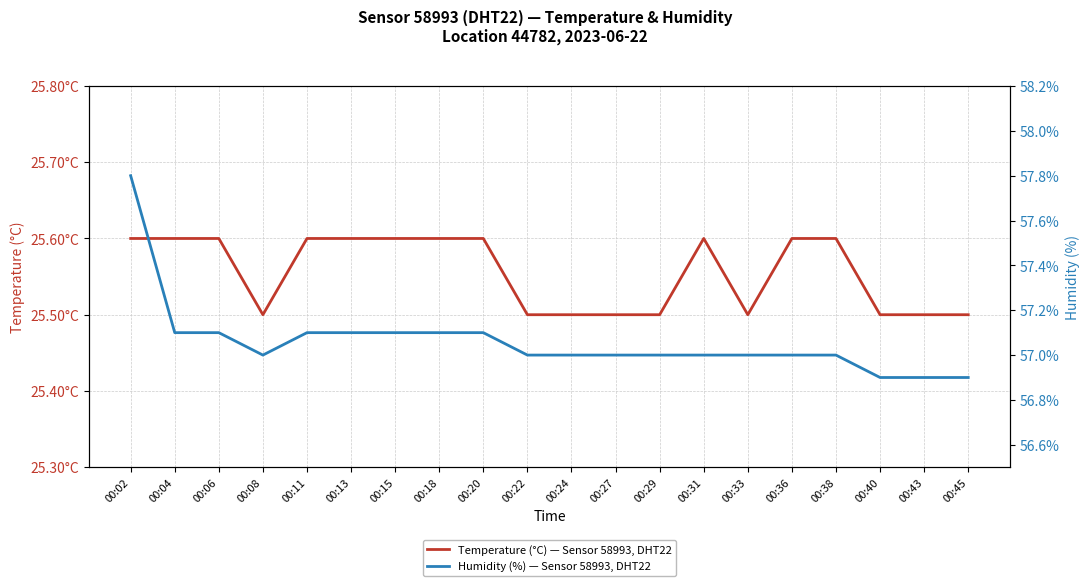

At 00:24, list the series in order from smallest to largest.

temperature, humidity